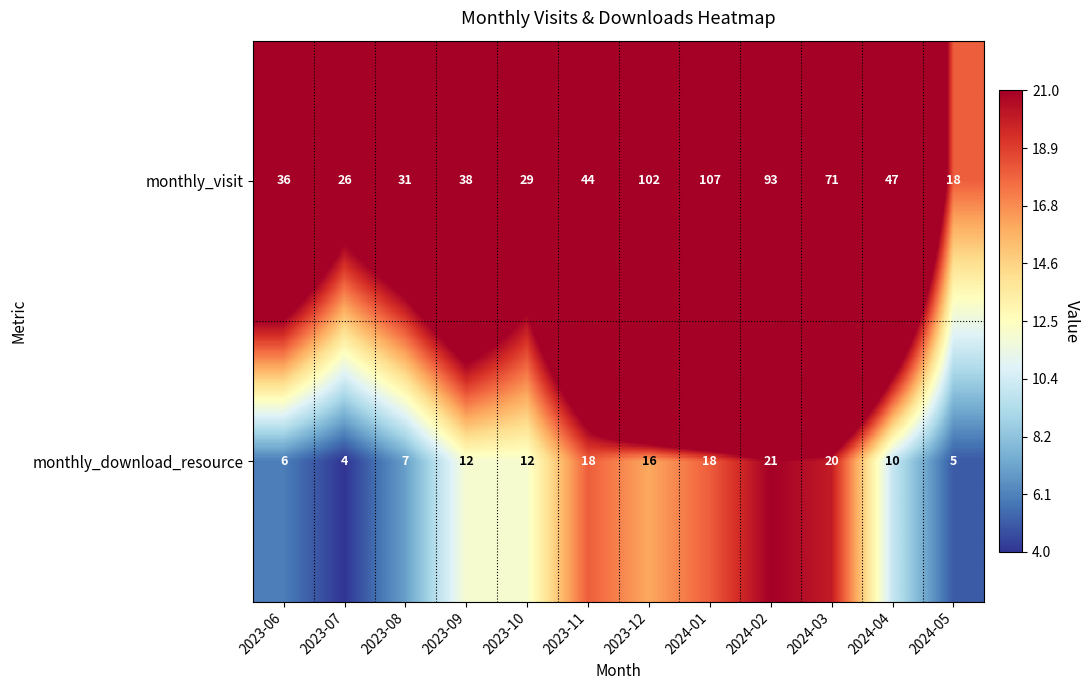

Rank the series by their average value, from highest to lowest.

monthly_visit, monthly_download_resource